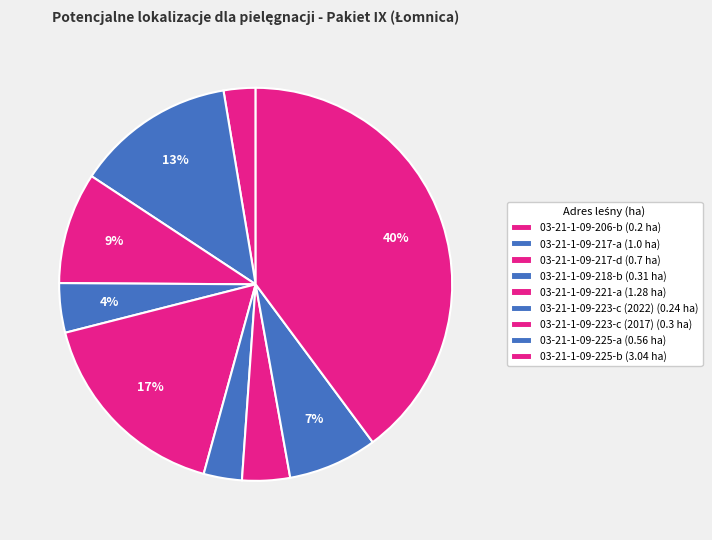

Rank the categories by value from highest to lowest.

03-21-1-09-225-b, 03-21-1-09-221-a, 03-21-1-09-217-a, 03-21-1-09-217-d, 03-21-1-09-225-a, 03-21-1-09-218-b, 03-21-1-09-223-c (2017), 03-21-1-09-223-c (2022), 03-21-1-09-206-b